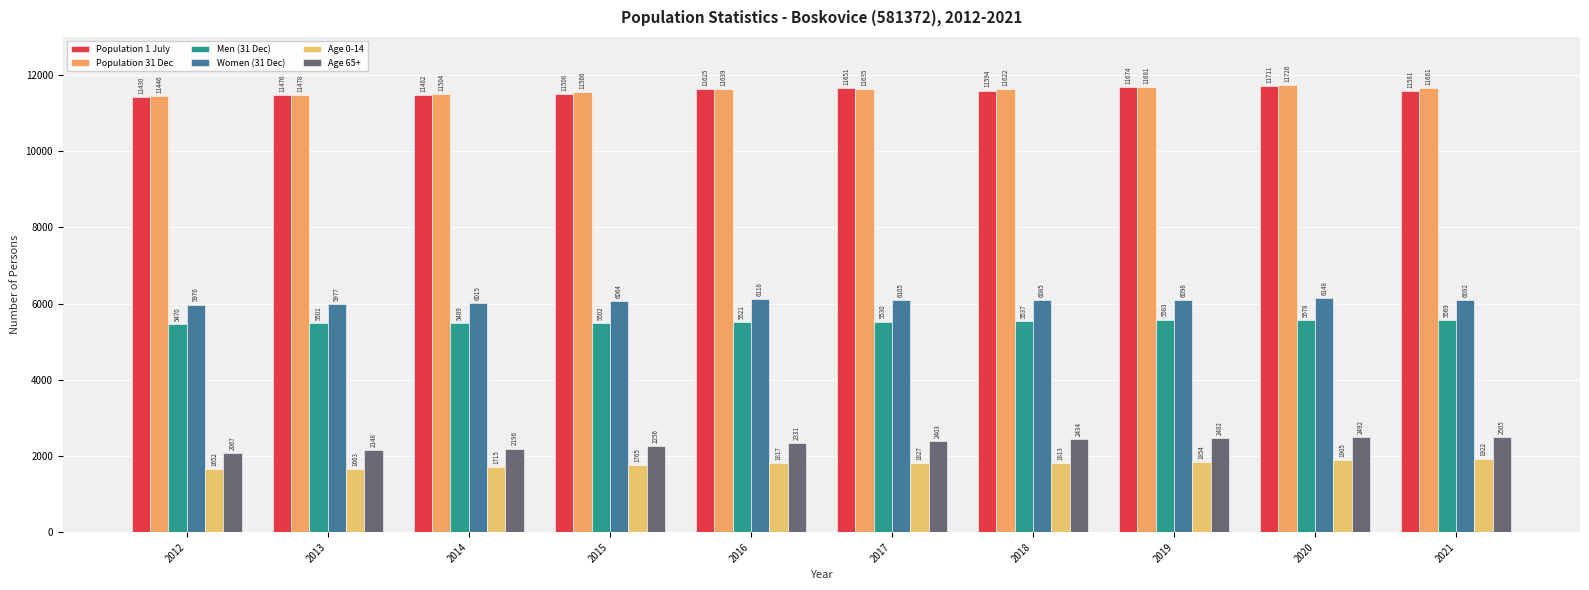

Reading right to left, what are all the values shown in this chart?

Population 1 July: 11581	11711	11674	11594	11651	11625	11508	11482	11476	11430
Population 31 Dec: 11661	11726	11681	11622	11635	11639	11566	11504	11478	11446
Men (31 Dec): 5569	5578	5583	5537	5530	5521	5502	5489	5501	5470
Women (31 Dec): 6092	6148	6098	6085	6105	6118	6064	6015	5977	5976
Age 0-14: 1922	1905	1854	1813	1827	1817	1765	1715	1663	1652
Age 65+: 2505	2492	2482	2434	2403	2331	2256	2196	2148	2067